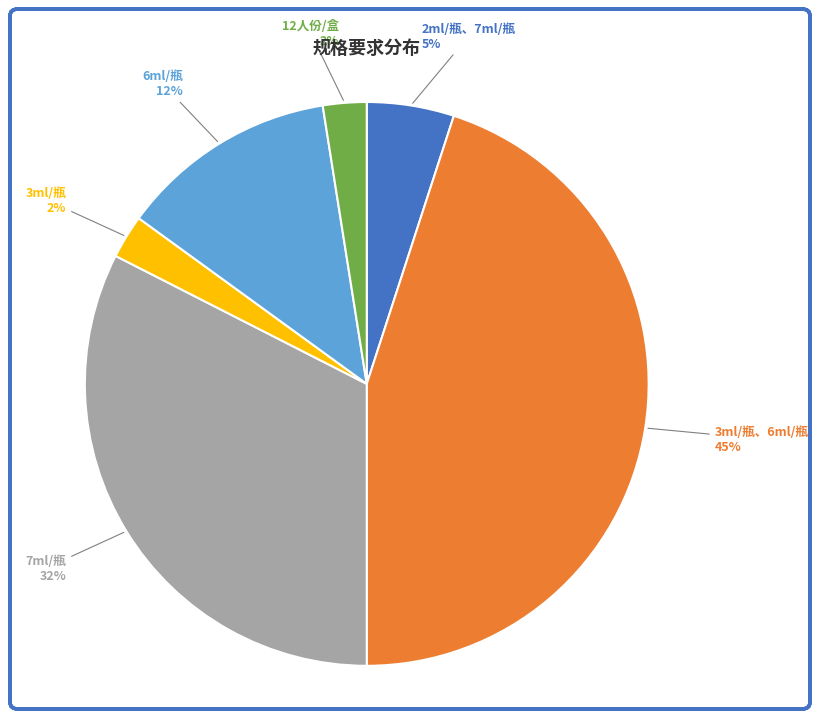

Count the number of slices in the pie.

6